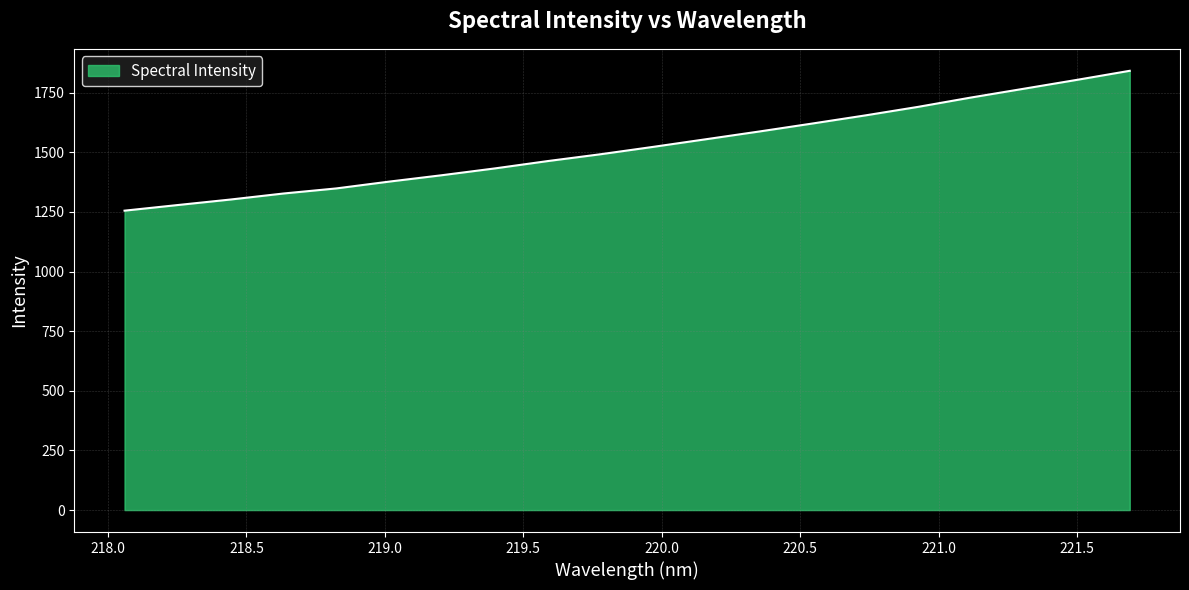

What is the greatest value displayed?

1841.4